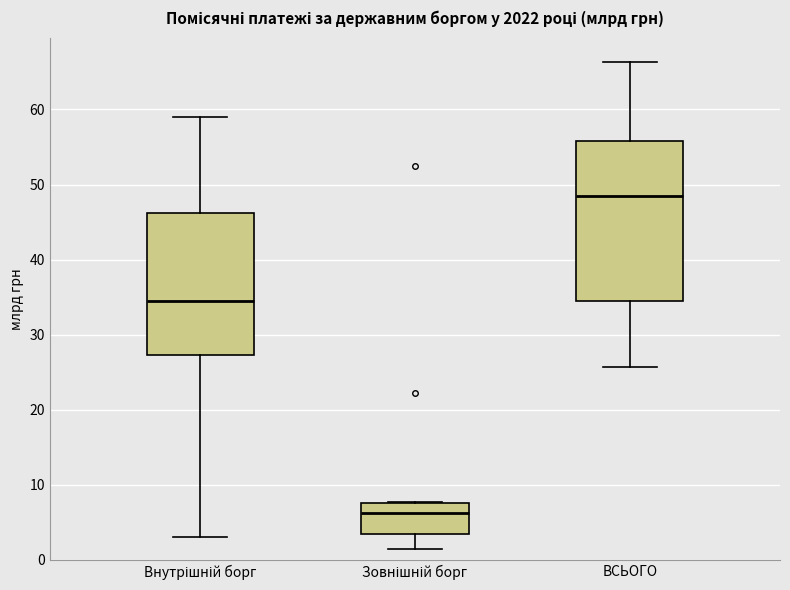

Reading left to right, transcribe this box plot: for each box, give where its median line is, the range the box spans, and where its two whiskers end, as read against the y-axis. The values are not printed on the chart, so give them approximately, as read against the axis.

Внутрішній борг: median 35, box 27 to 46, whiskers 3 to 59
Зовнішній борг: median 6, box 3 to 8, whiskers 1 to 8
ВСЬОГО: median 48, box 35 to 56, whiskers 26 to 66